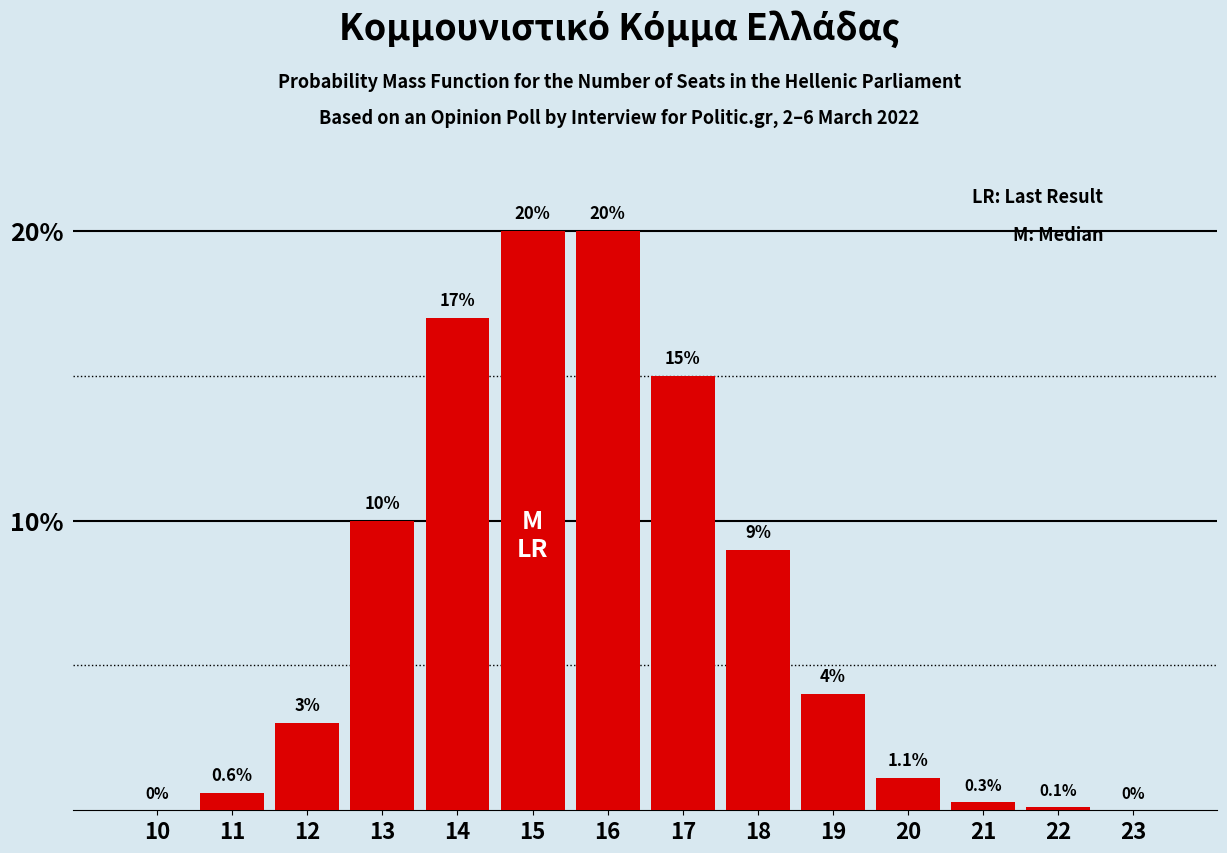

Reading left to right, list all the values displayed in this chart.

10=0.0	11=0.6	12=3.0	13=10.0	14=17.0	15=20.0	16=20.0	17=15.0	18=9.0	19=4.0	20=1.1	21=0.3	22=0.1	23=0.0